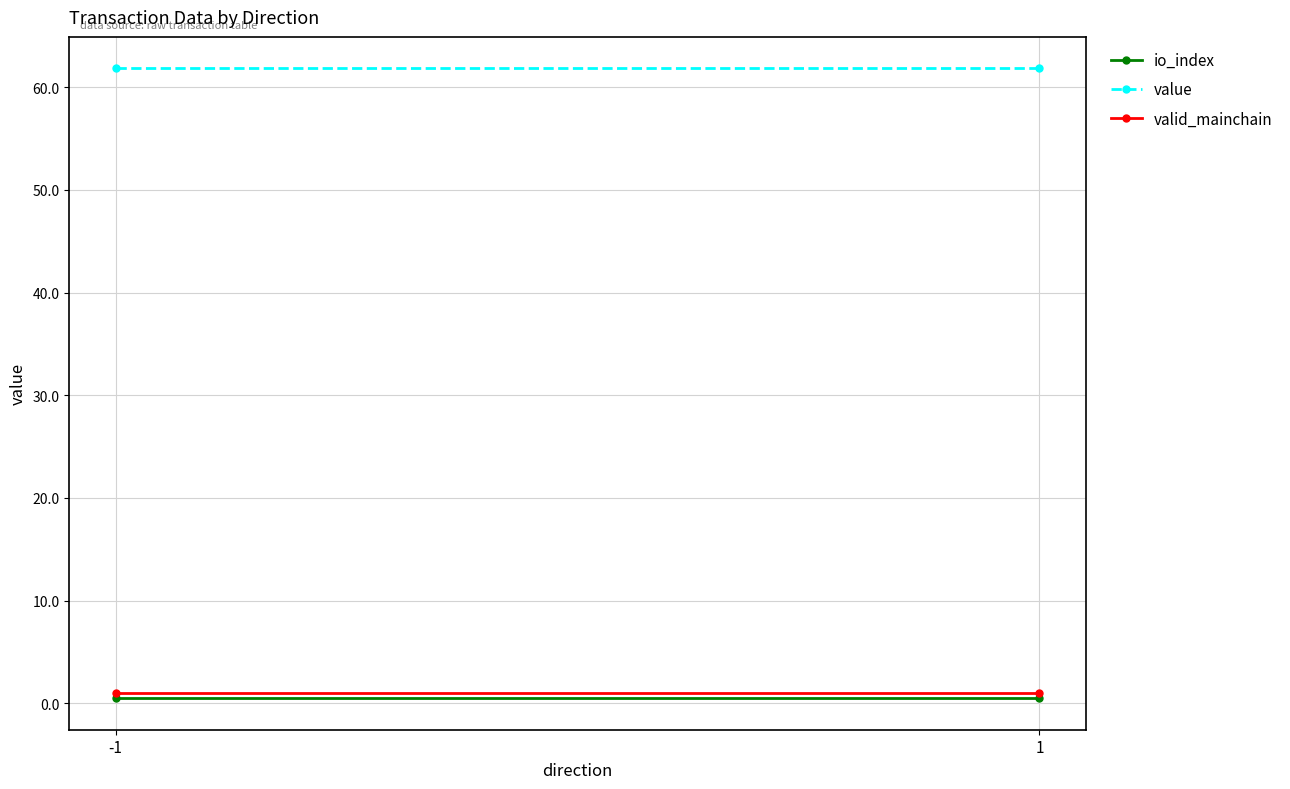

What is the average value of the io_index series?

0.5